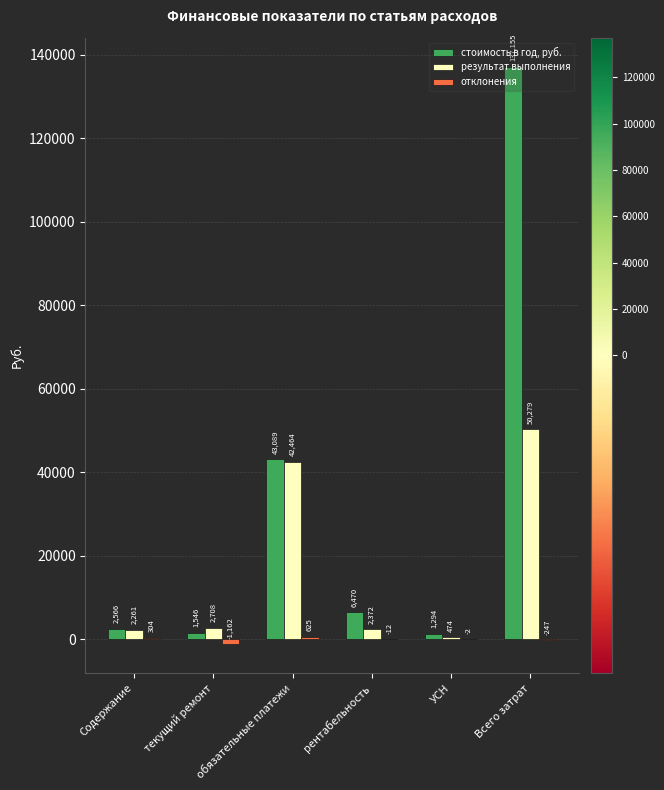

What is the maximum value for результат выполнения?

50279.2